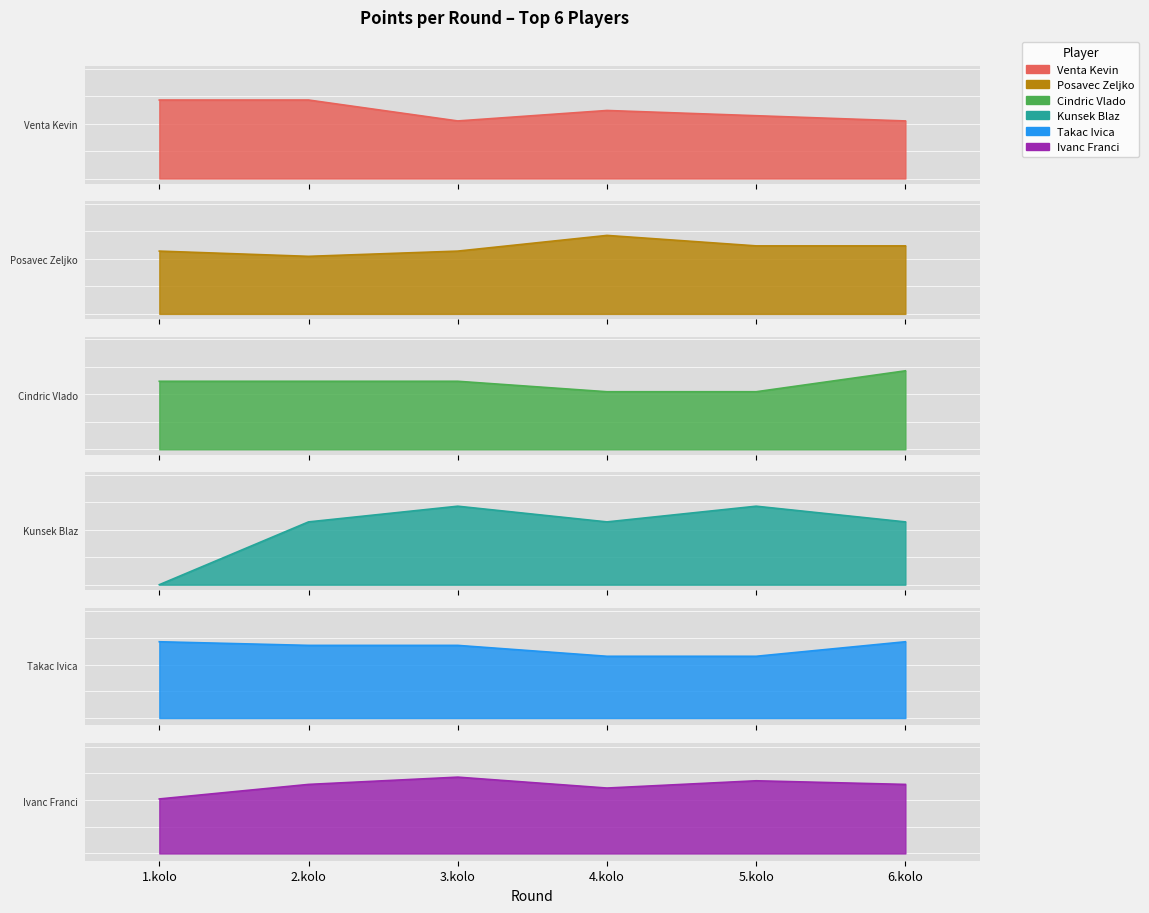

Does the chart display data point markers on the line(s)?

No